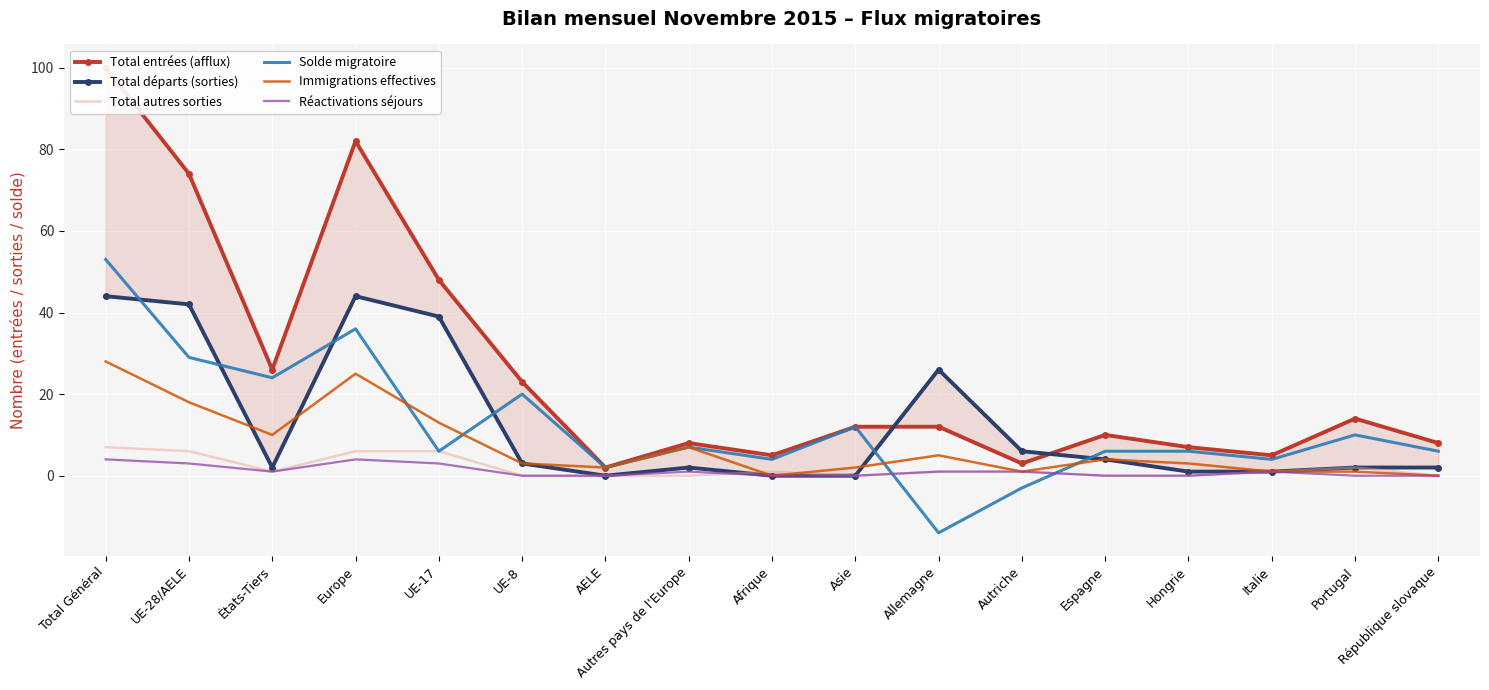

Reading right to left, extract all data points from this chart.

Total entrées (afflux): République slovaque=8	Portugal=14	Italie=5	Hongrie=7	Espagne=10	Autriche=3	Allemagne=12	Asie=12	Afrique=5	Autres pays de l'Europe=8	AELE=2	UE-8=23	UE-17=48	Europe=82	États-Tiers=26	UE-28/AELE=74	Total Général=100
Total départs (sorties): République slovaque=2	Portugal=2	Italie=1	Hongrie=1	Espagne=4	Autriche=6	Allemagne=26	Asie=0	Afrique=0	Autres pays de l'Europe=2	AELE=0	UE-8=3	UE-17=39	Europe=44	États-Tiers=2	UE-28/AELE=42	Total Général=44
Total autres sorties: République slovaque=0	Portugal=2	Italie=1	Hongrie=0	Espagne=0	Autriche=1	Allemagne=1	Asie=0	Afrique=1	Autres pays de l'Europe=0	AELE=0	UE-8=0	UE-17=6	Europe=6	États-Tiers=1	UE-28/AELE=6	Total Général=7
Solde migratoire: République slovaque=6	Portugal=10	Italie=4	Hongrie=6	Espagne=6	Autriche=-3	Allemagne=-14	Asie=12	Afrique=4	Autres pays de l'Europe=7	AELE=2	UE-8=20	UE-17=6	Europe=36	États-Tiers=24	UE-28/AELE=29	Total Général=53
Immigrations effectives: République slovaque=0	Portugal=1	Italie=1	Hongrie=3	Espagne=4	Autriche=1	Allemagne=5	Asie=2	Afrique=0	Autres pays de l'Europe=7	AELE=2	UE-8=3	UE-17=13	Europe=25	États-Tiers=10	UE-28/AELE=18	Total Général=28
Réactivations séjours: République slovaque=0	Portugal=0	Italie=1	Hongrie=0	Espagne=0	Autriche=1	Allemagne=1	Asie=0	Afrique=0	Autres pays de l'Europe=1	AELE=0	UE-8=0	UE-17=3	Europe=4	États-Tiers=1	UE-28/AELE=3	Total Général=4